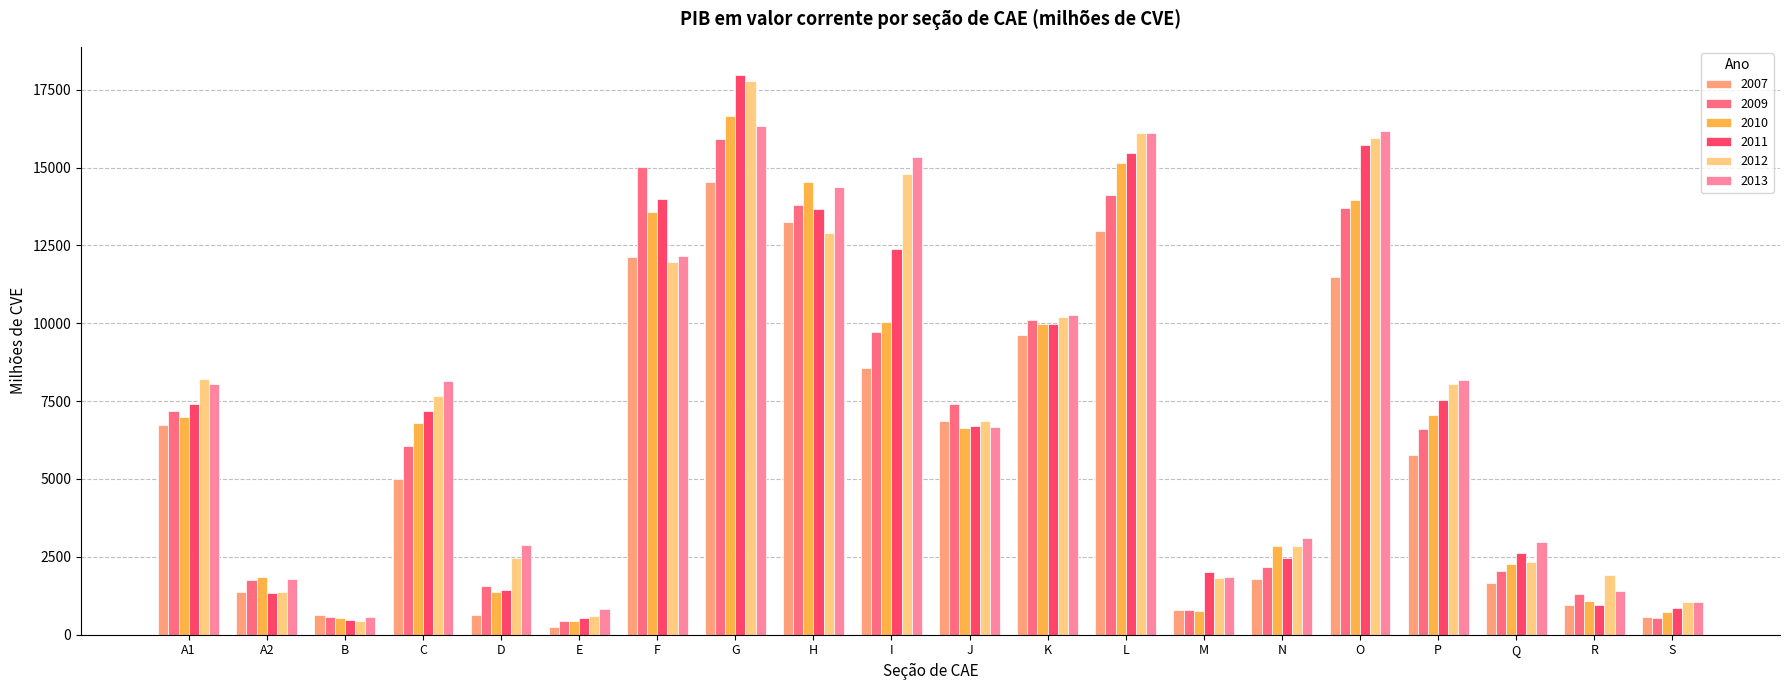

What position from the right is M?

7